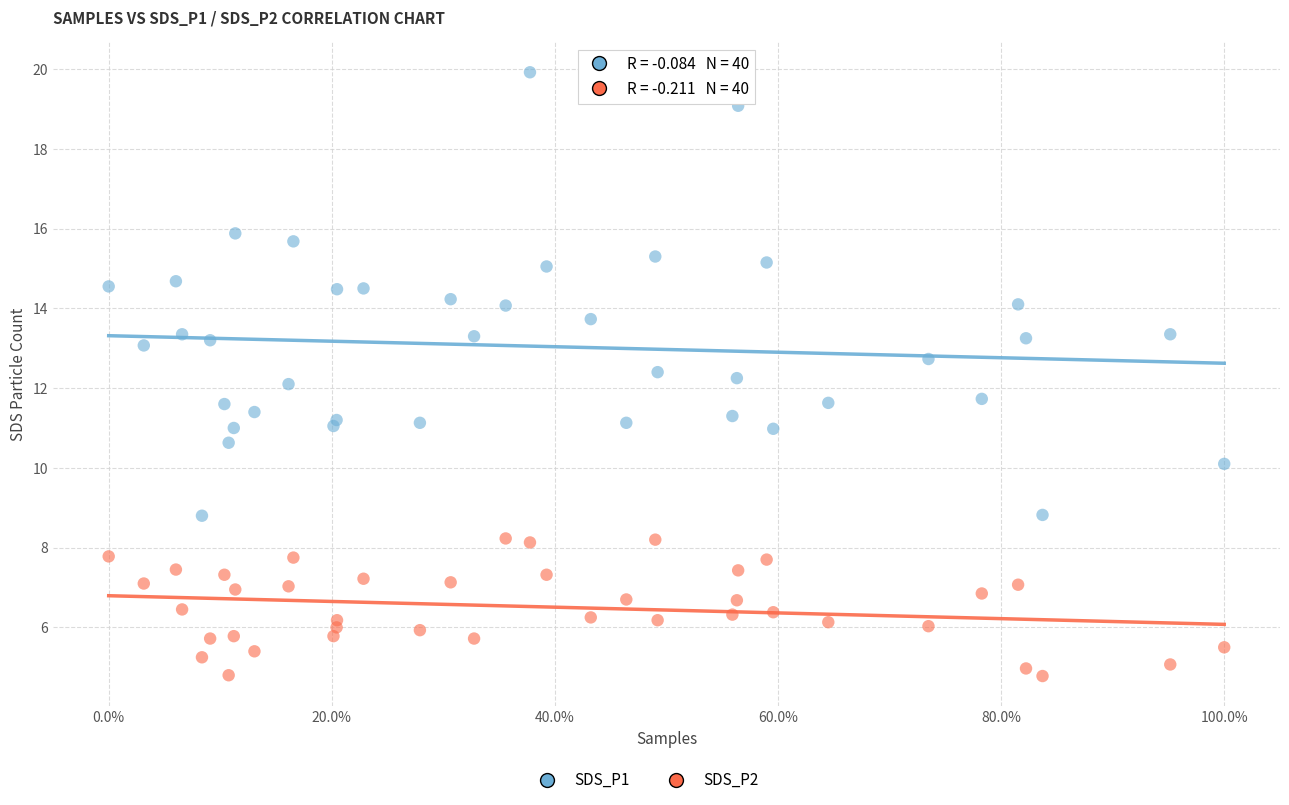

Which series reaches the maximum Y coordinate?

SDS_P1